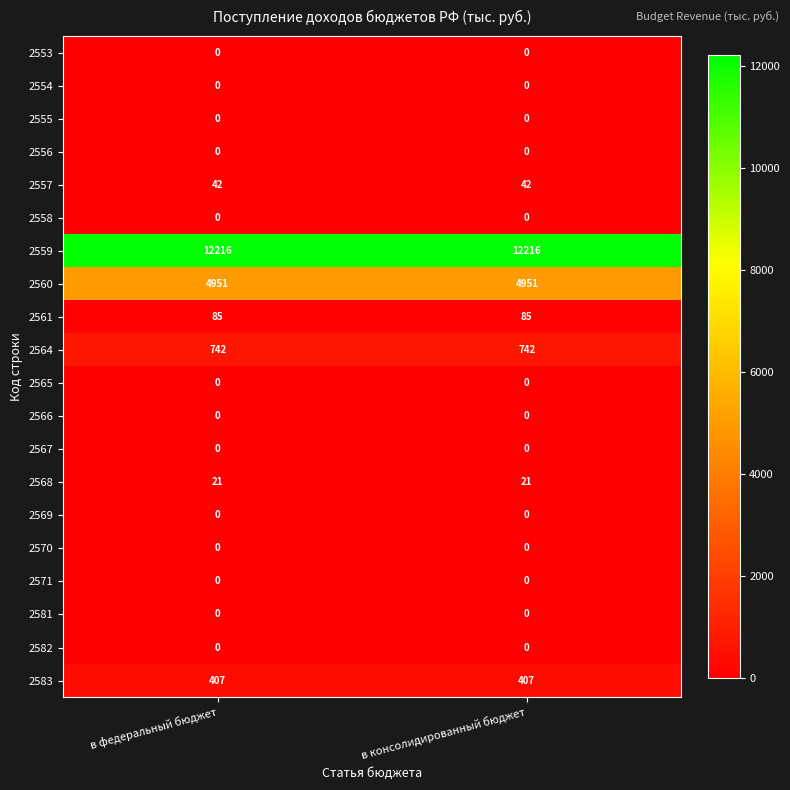

Is the value of 2583 at в консолидированный бюджет greater than the value of 2568 at в консолидированный бюджет?

Yes